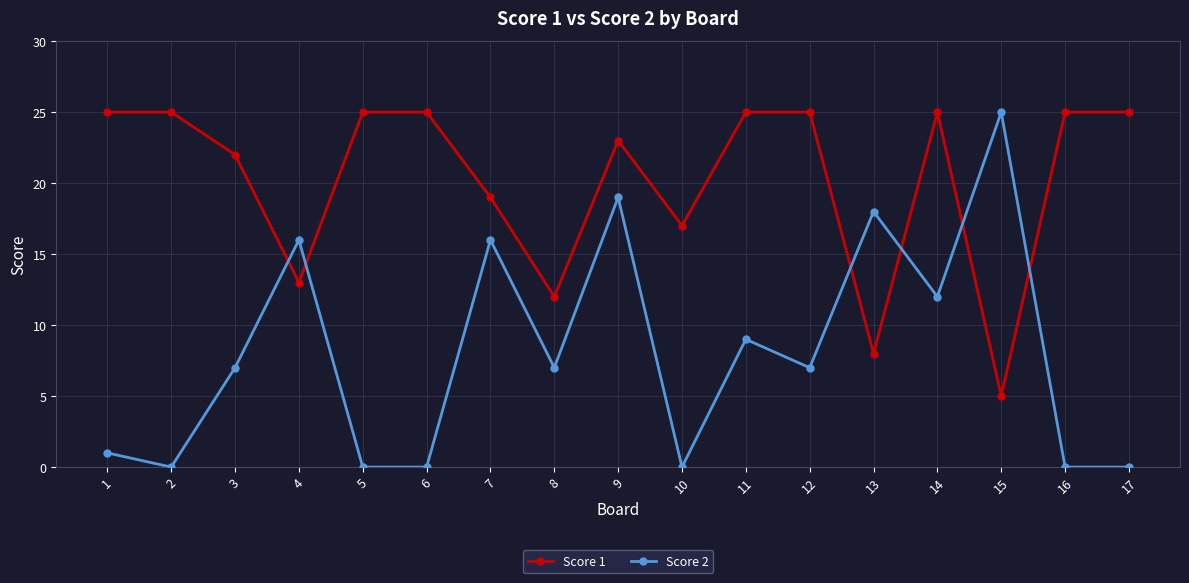

Reading left to right, extract all data points from this chart.

Score 1: 1=25	2=25	3=22	4=13	5=25	6=25	7=19	8=12	9=23	10=17	11=25	12=25	13=8	14=25	15=5	16=25	17=25
Score 2: 1=1	2=0	3=7	4=16	5=0	6=0	7=16	8=7	9=19	10=0	11=9	12=7	13=18	14=12	15=25	16=0	17=0